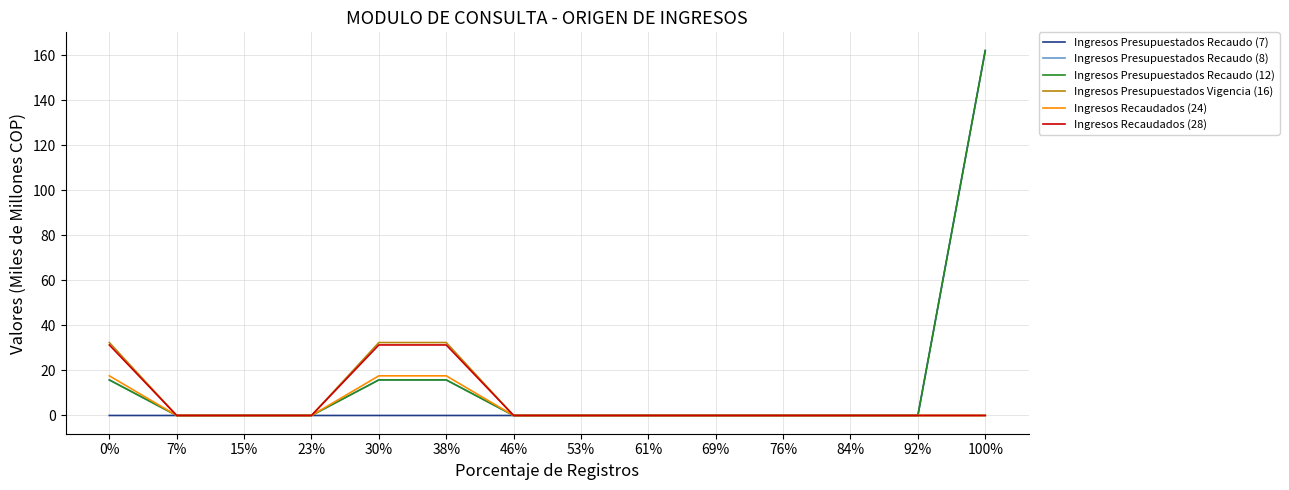

What is the difference between the highest and lowest values at 30%?

32.4